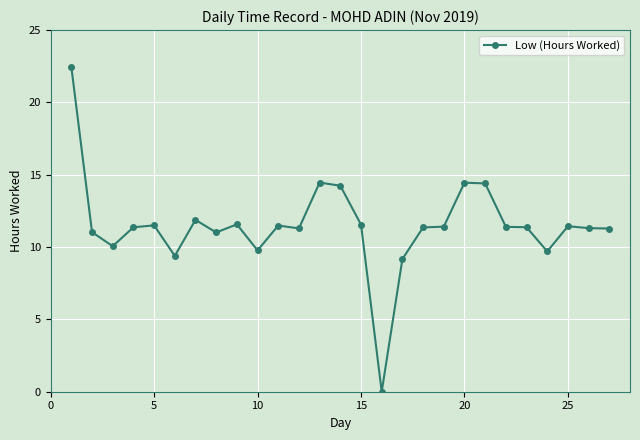

What is the difference between the second highest and second lowest values?

5.3